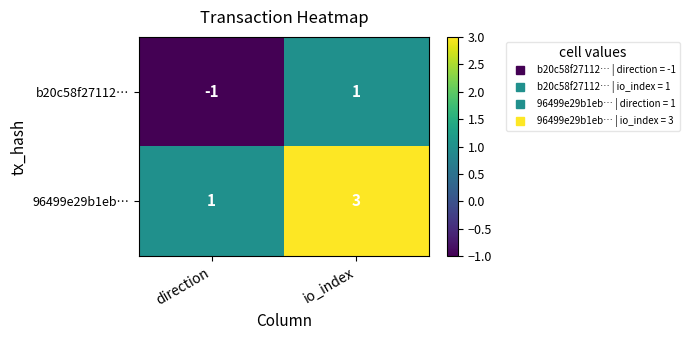

At which label is b20c58f27112… closest to 0?

direction